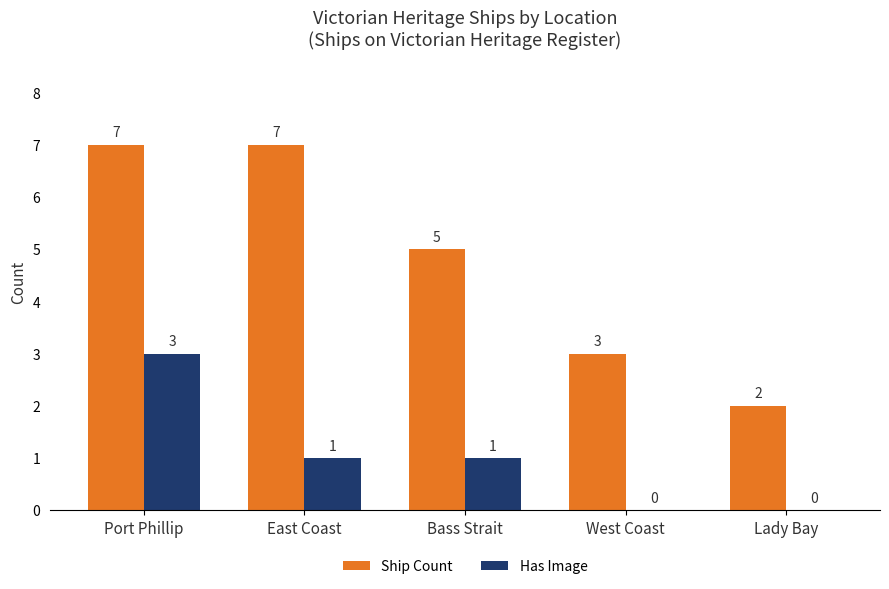

The value of Ship Count at East Coast is 7. True or false?

True